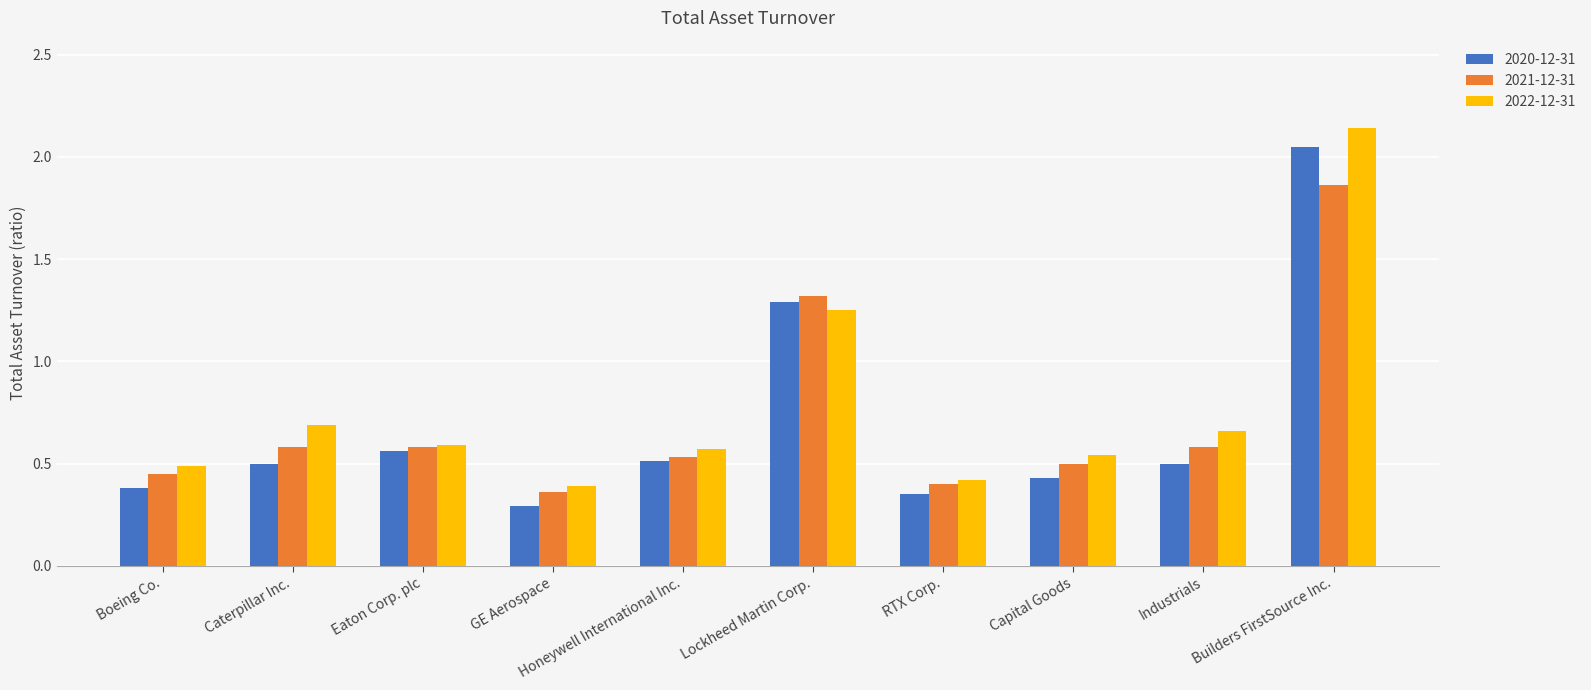

How many series are shown in this chart?

3